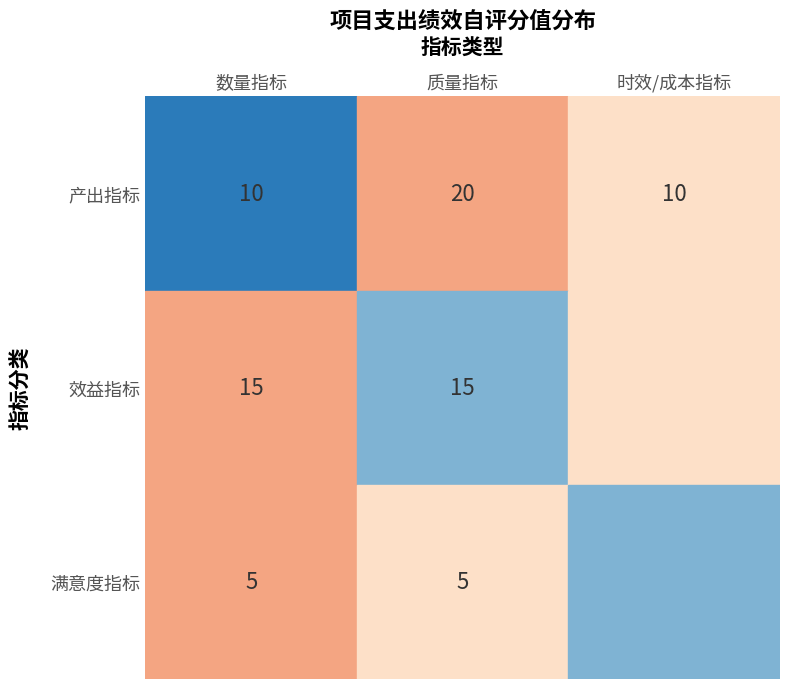

What is the sum of the 产出指标 values at 质量指标 and 时效/成本指标?

30